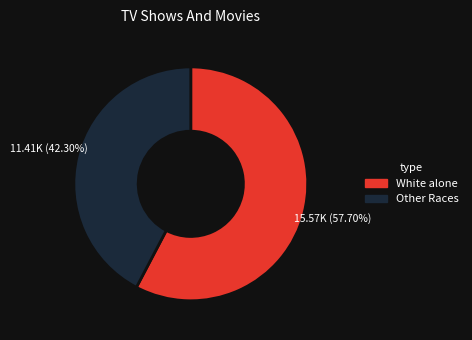

Does Other Races account for over 50% of the chart?

No